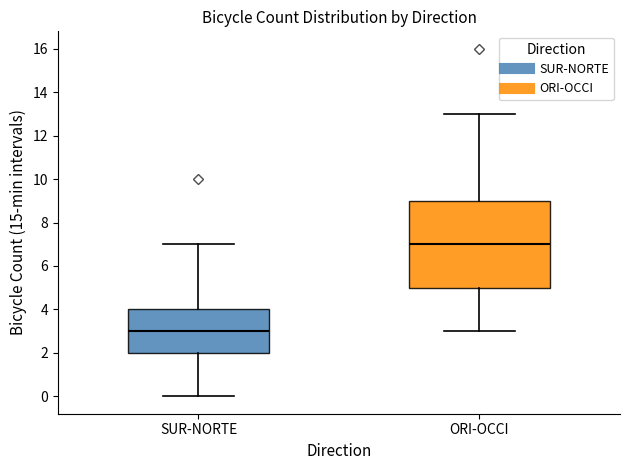

Which box's median line is the highest?

ORI-OCCI